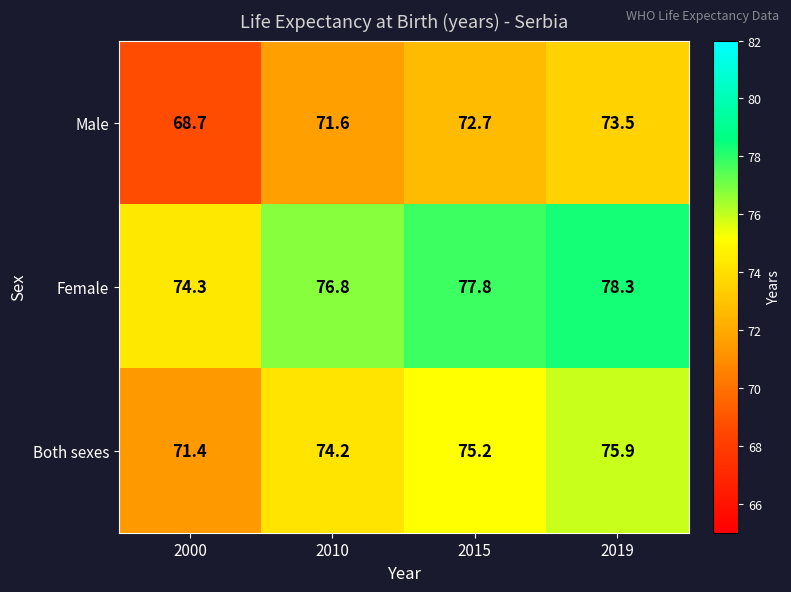

What is the greatest value displayed?

78.3